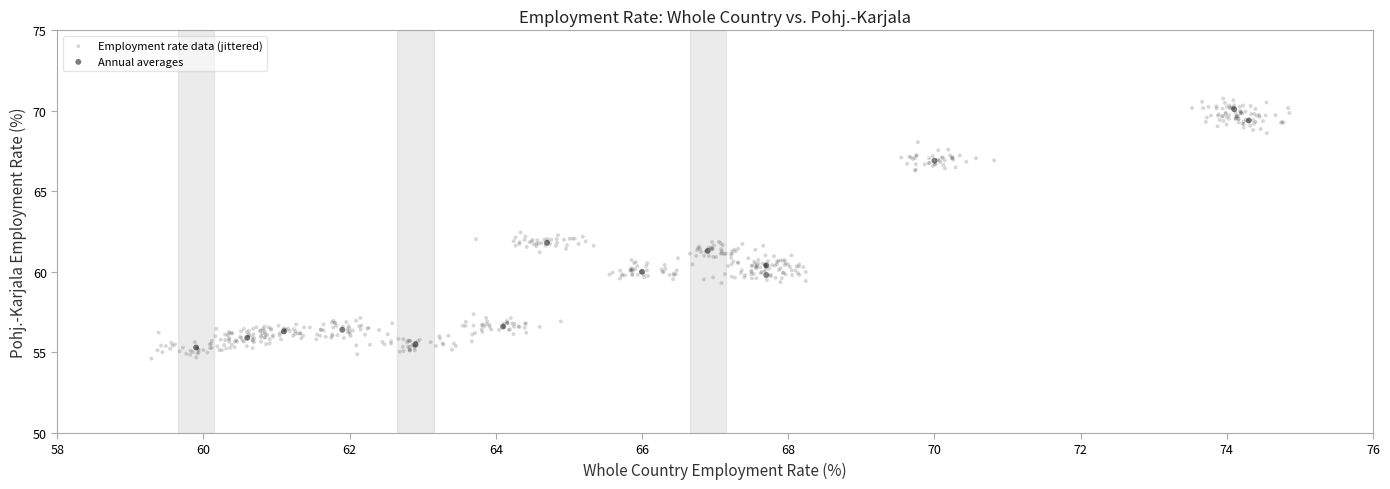

Which series has the widest spread of Y values?

Employment rate data (jittered)